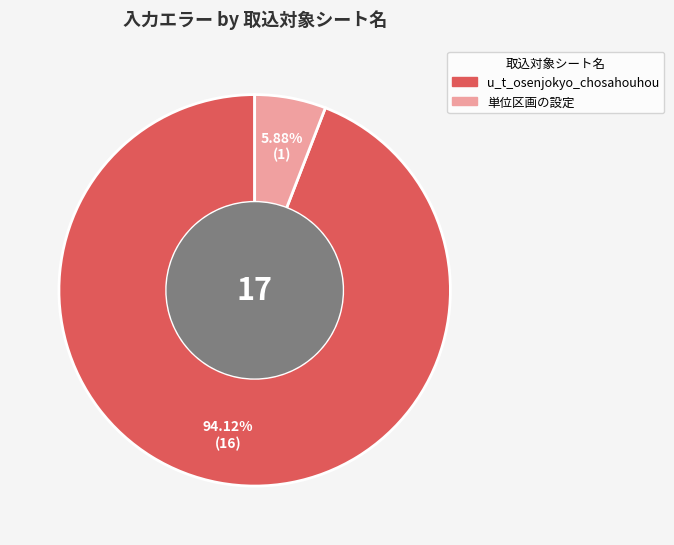

Which slice represents more than half of the pie?

u_t_osenjokyo_chosahouhou